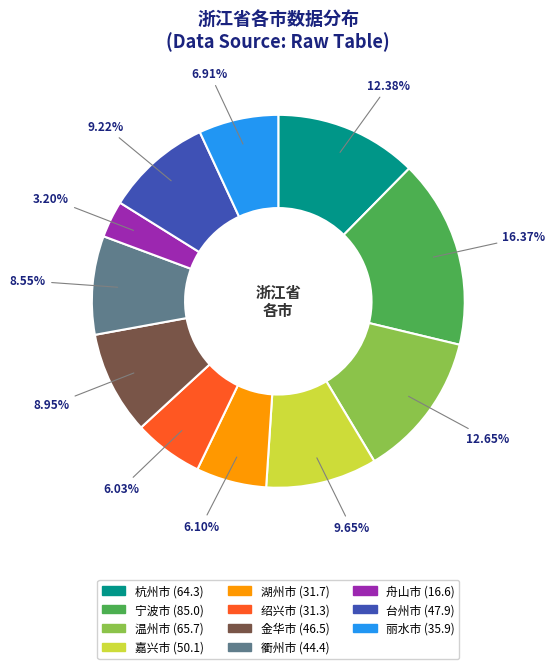

Is it true that 湖州市 is 1% of the pie?

False